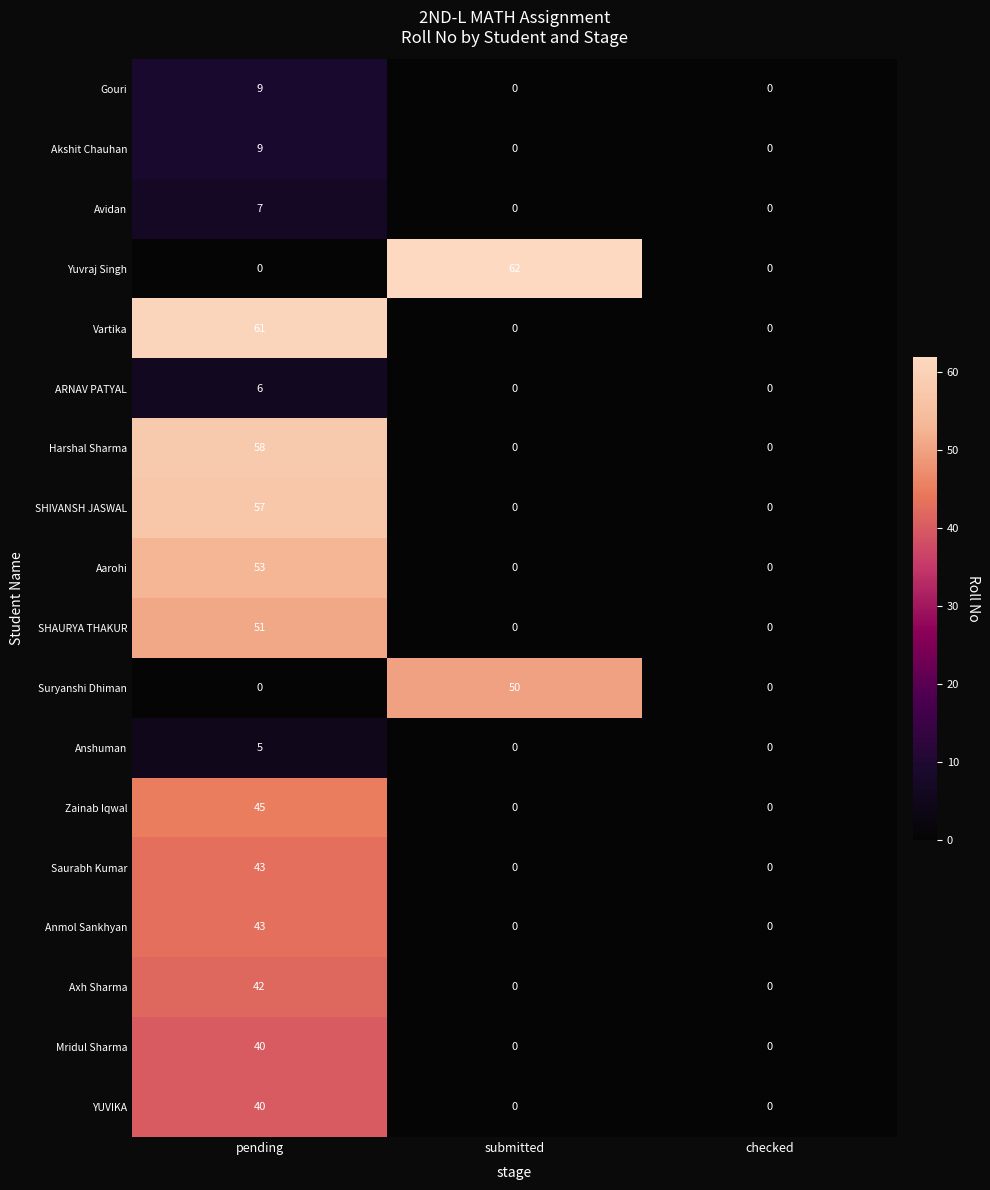

Which series has the largest range (max minus min)?

Yuvraj Singh